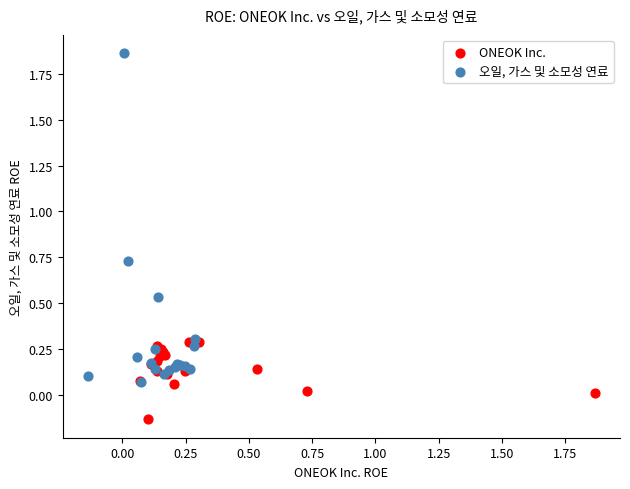

Which series reaches the maximum Y coordinate?

오일, 가스 및 소모성 연료